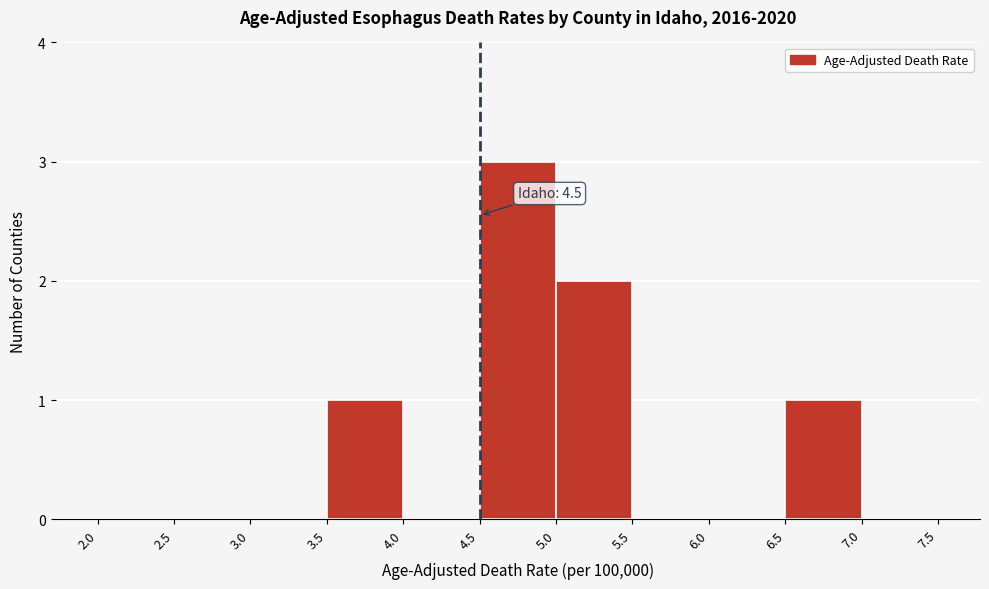

Over which range of the x-axis is the bar tallest?

4.5 to 5.0